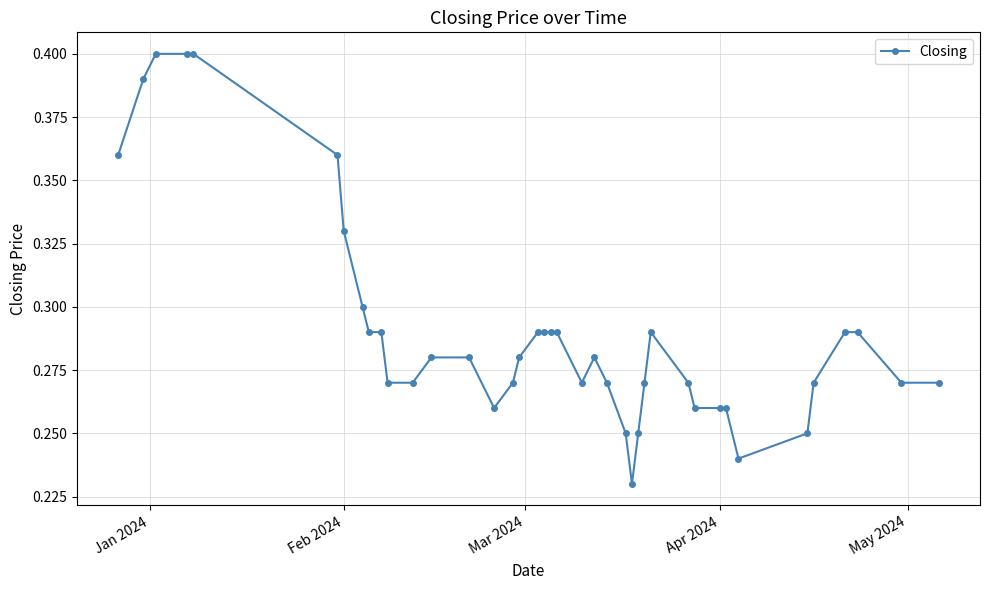

Count the values in the range 0 to 1.

40